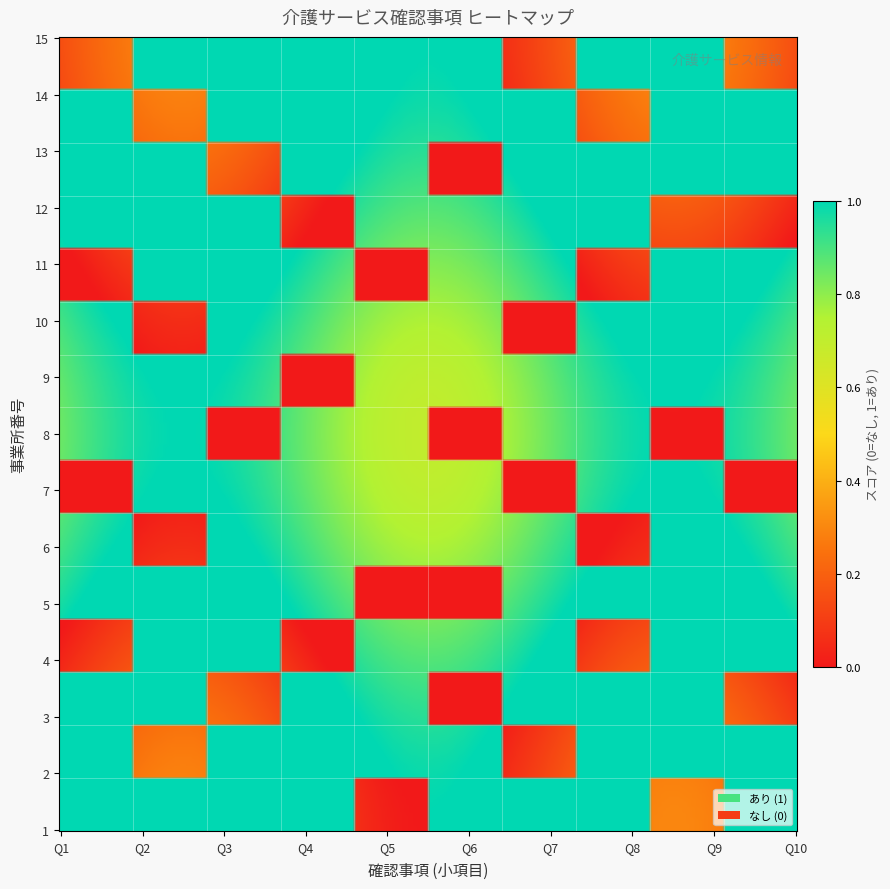

Which series has the largest range (max minus min)?

row1